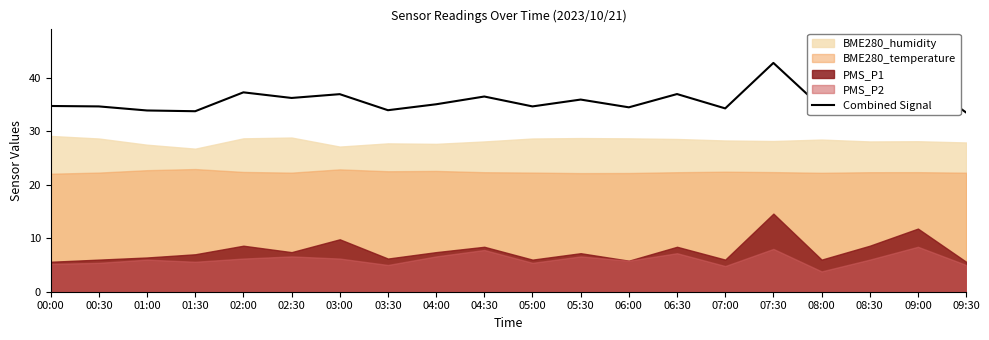

What is the value of the 10th point from the left?

36.5